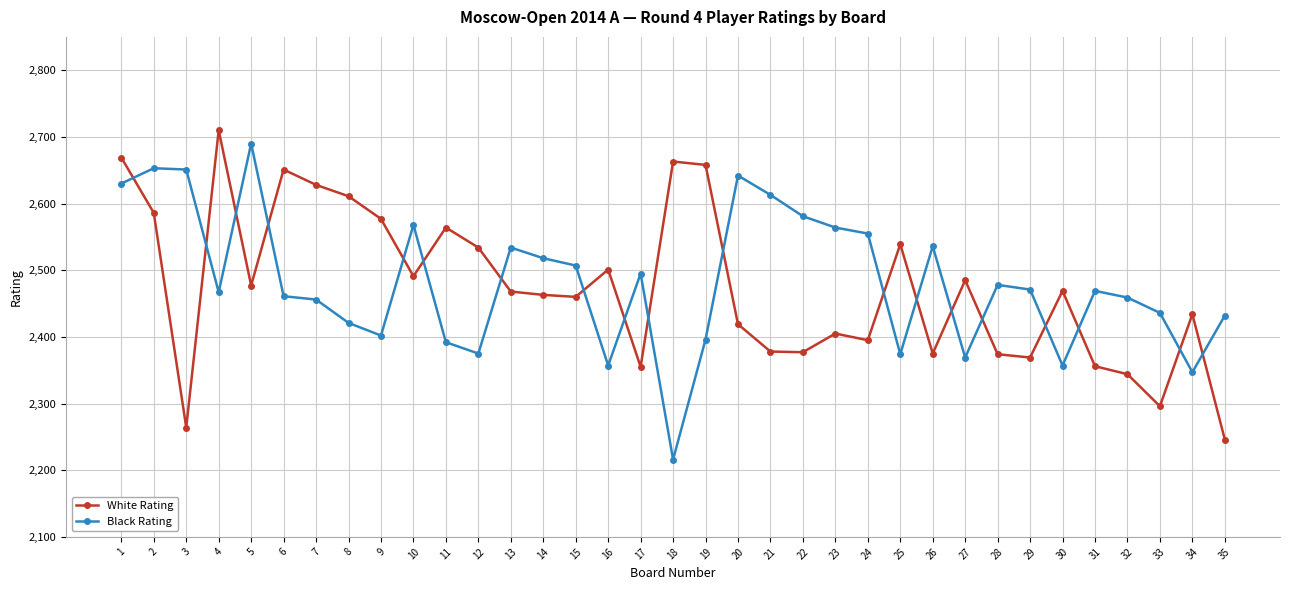

Where is the first local minimum for White Rating?

3